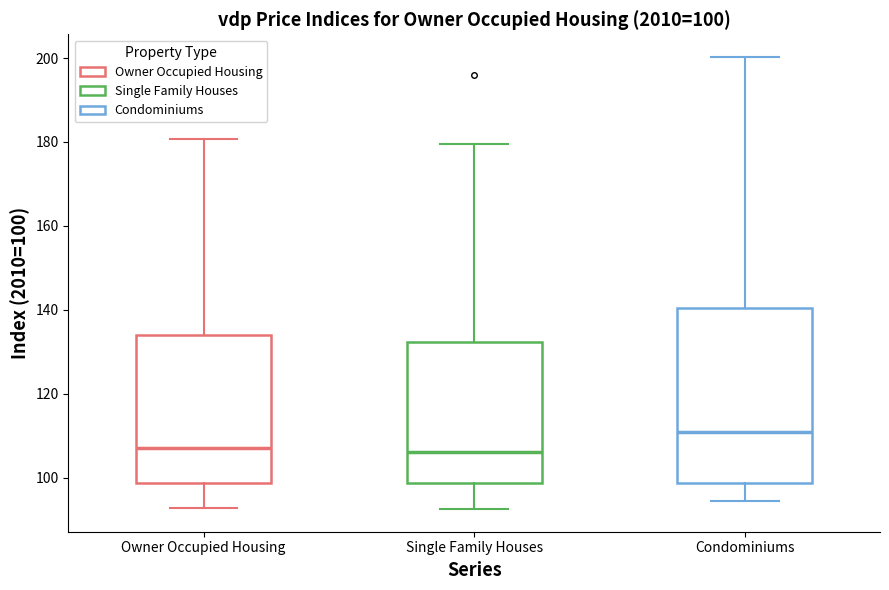

Comparing the boxes themselves (not the whiskers), which one is the tallest?

Condominiums